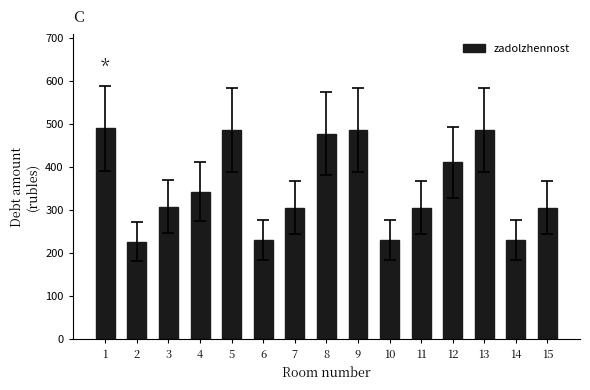

The value at 12 is 411.8. True or false?

True